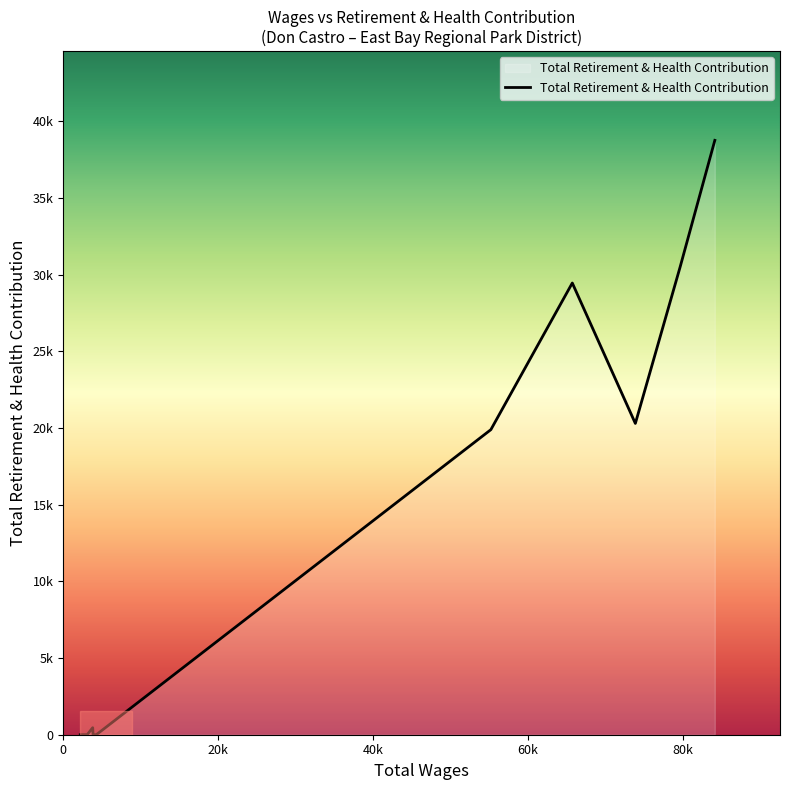

Does the chart have visible grid lines?

No